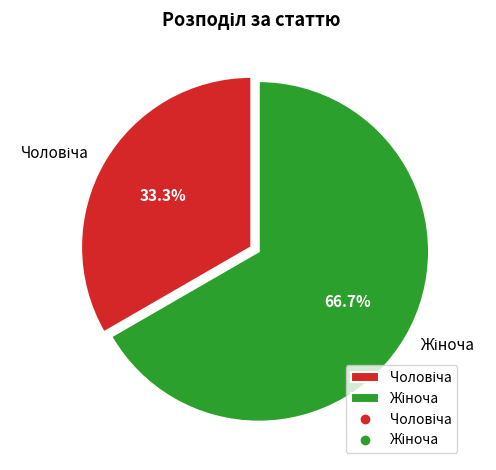

Does any single category account for the majority?

Yes